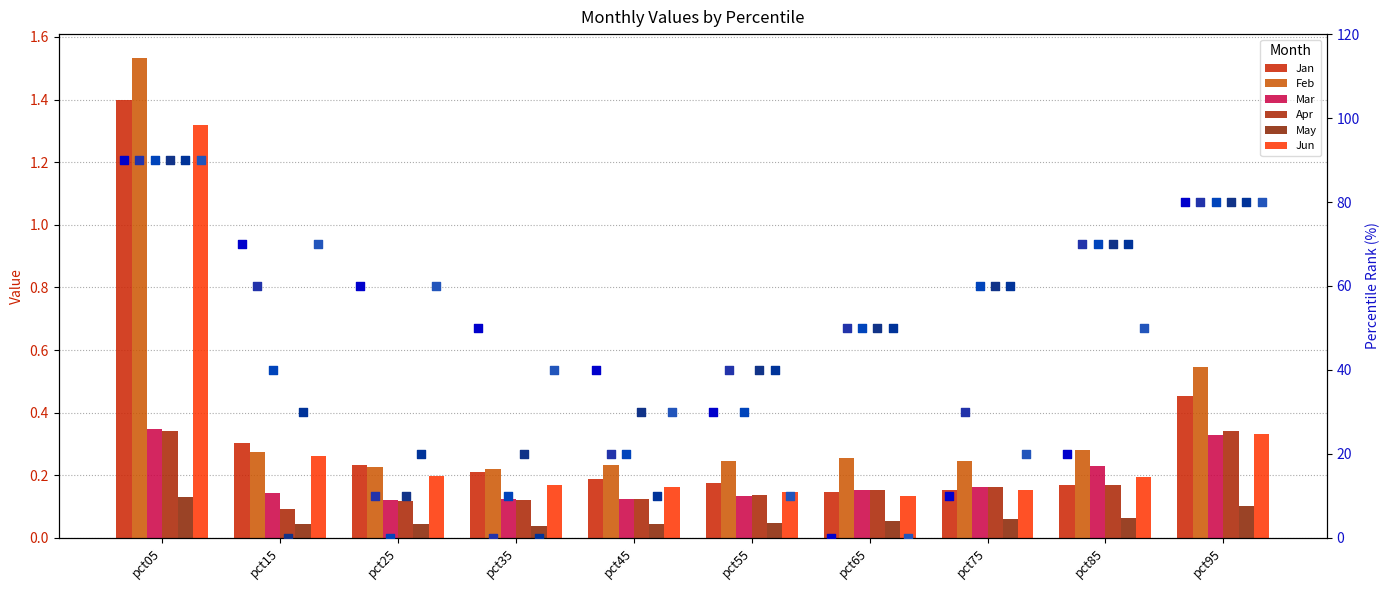

Is the value of Jun at pct95 greater than the value of Apr at pct95?

No